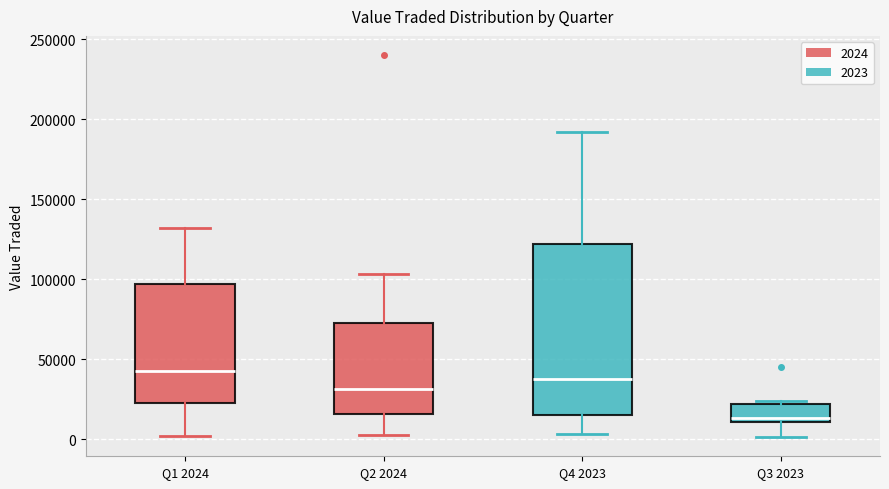

Comparing the boxes themselves (not the whiskers), which one is the tallest?

Q4 2023